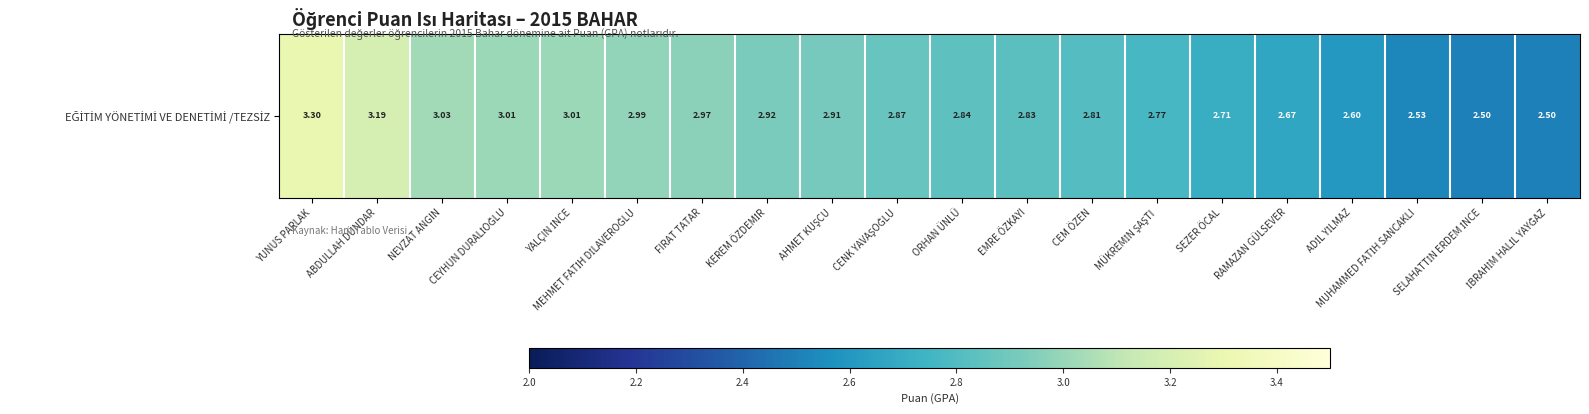

Read the value at MUHAMMED FATİH SANCAKLI.

2.5